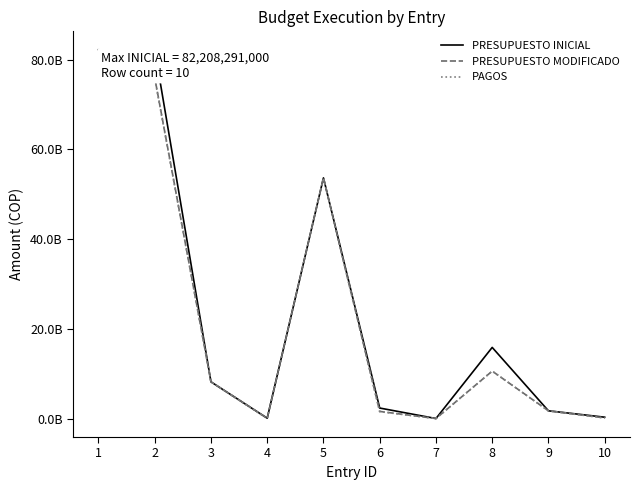

At which category does the chart reach its minimum across all series?

4